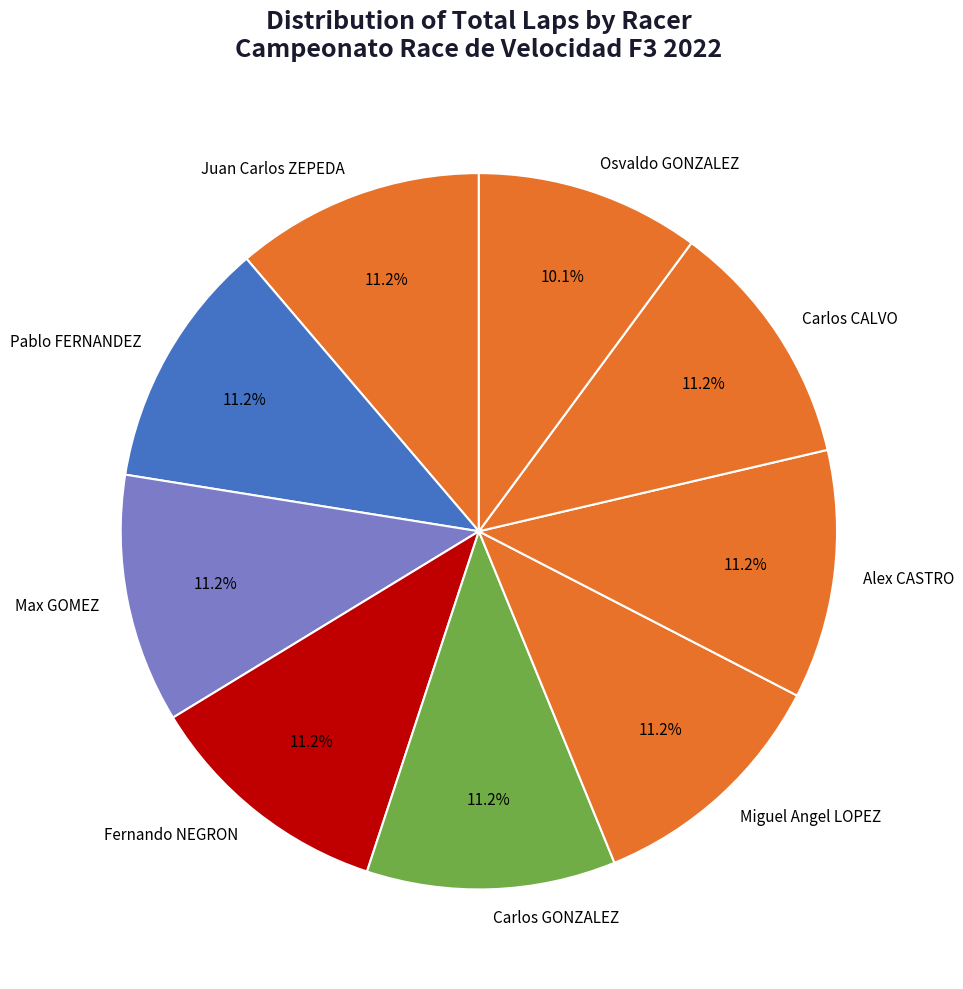

What is the smallest slice in the pie chart?

Osvaldo GONZALEZ